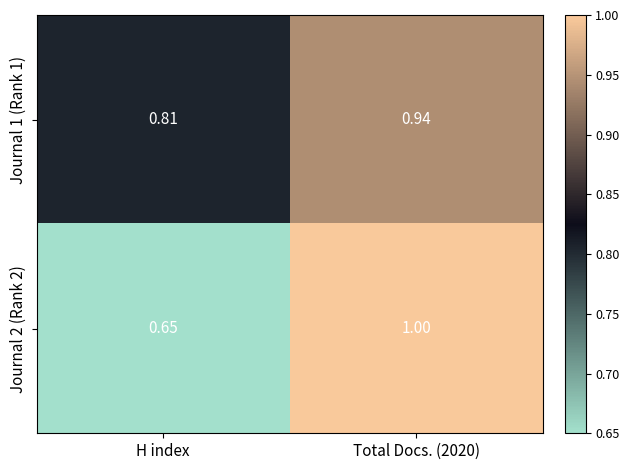

Rank the series at H index from highest to lowest value.

Journal 1 (Rank 1), Journal 2 (Rank 2)